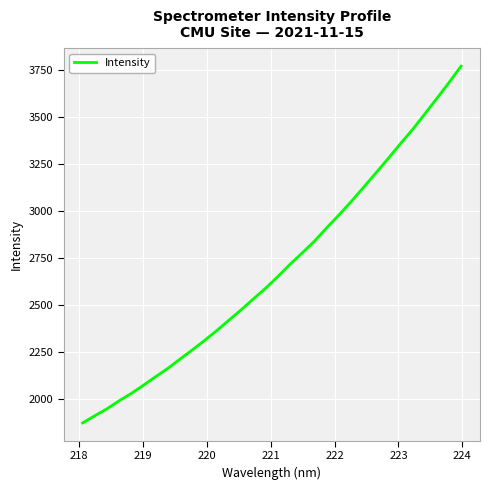

What is the difference between the maximum and minimum values?

1894.0